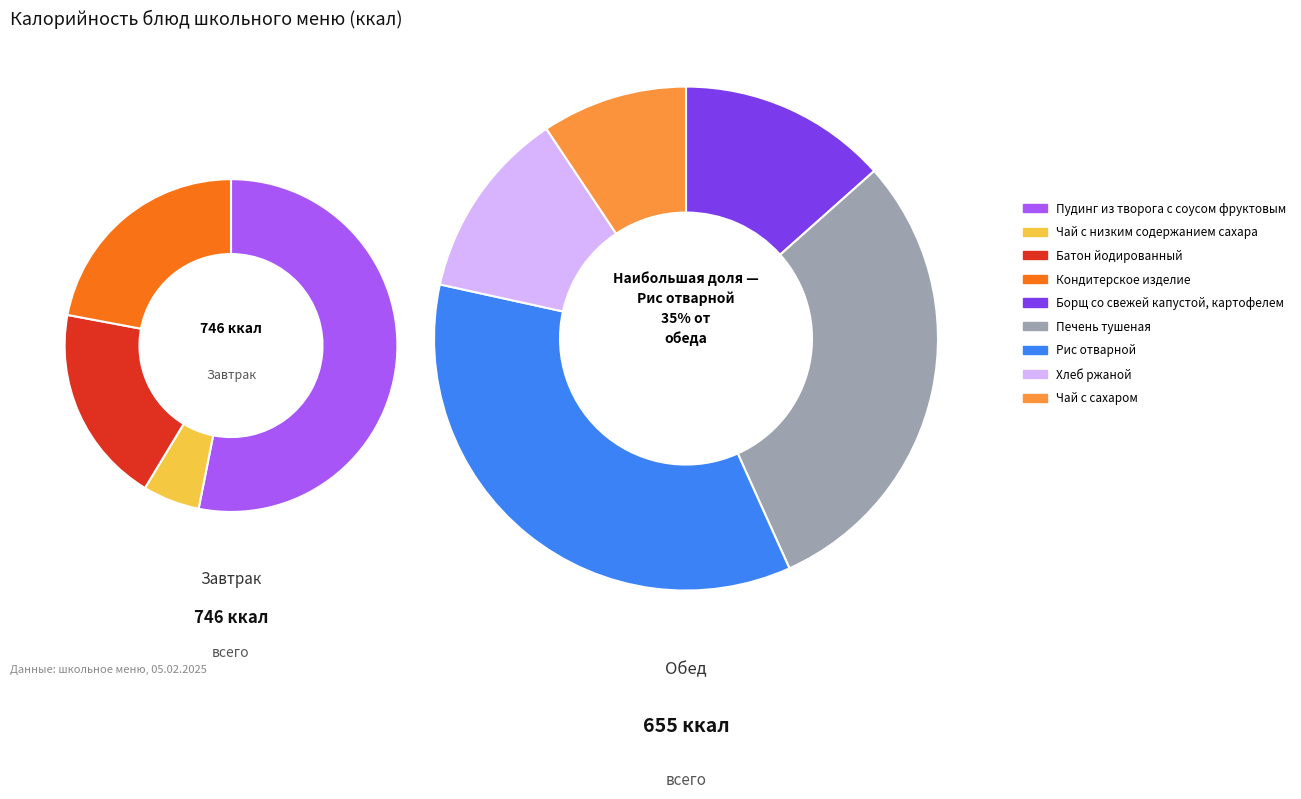

To the nearest percent, what is the difference between the largest and smallest slice percentages?

25%